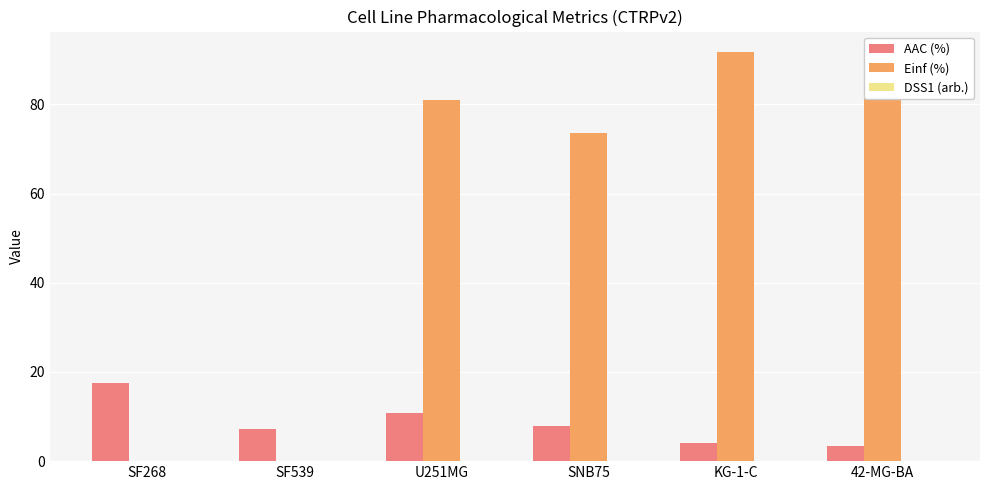

Is it true that AAC (%) equals 10.8 at SNB75?

False